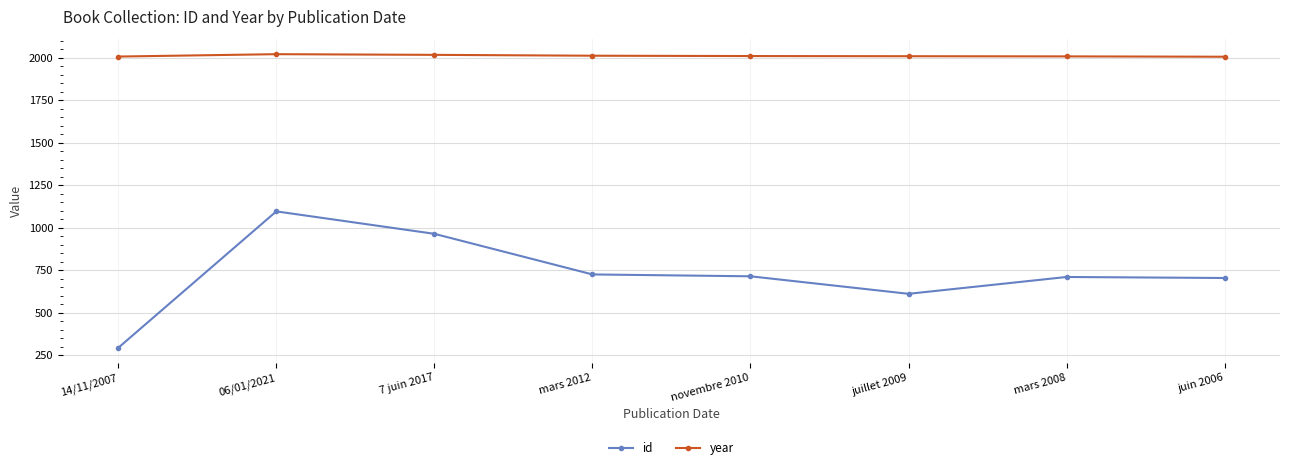

What is the difference between the year values at 06/01/2021 and mars 2012?

9